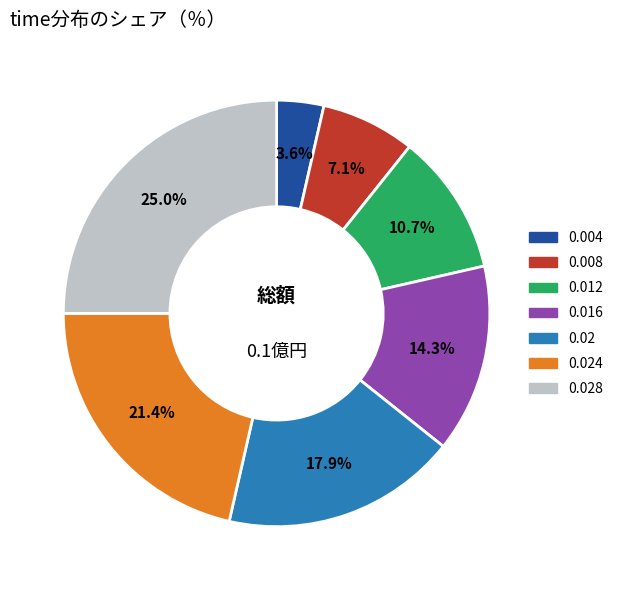

To the nearest percent, what is the difference between the 0.024 and 0.008 slice percentages?

14%